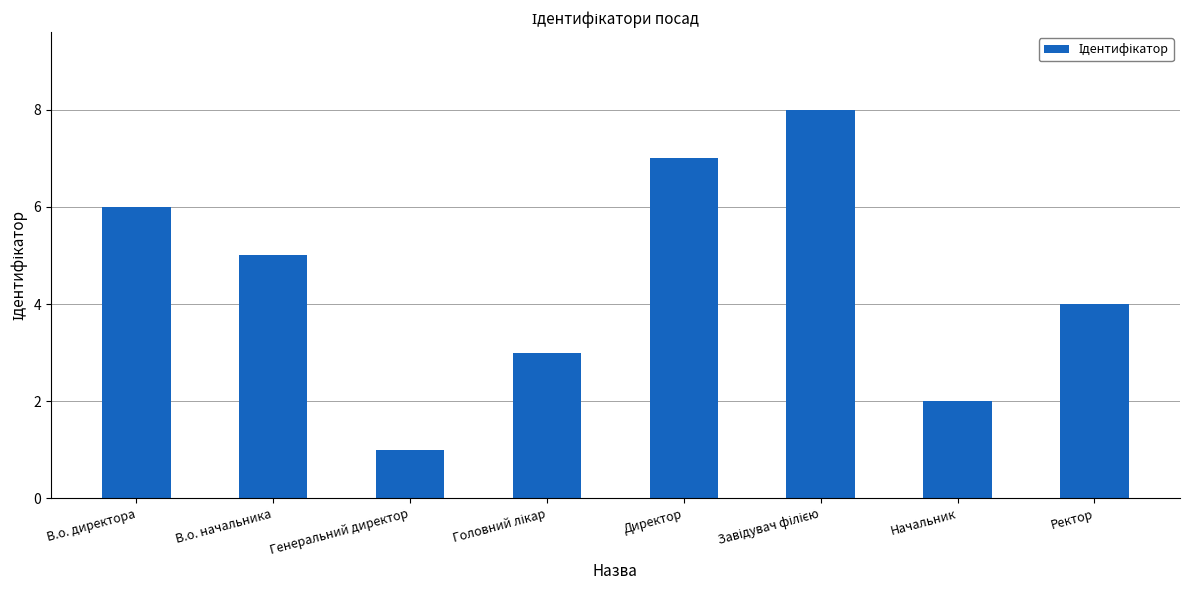

What position from the left is Ректор?

8